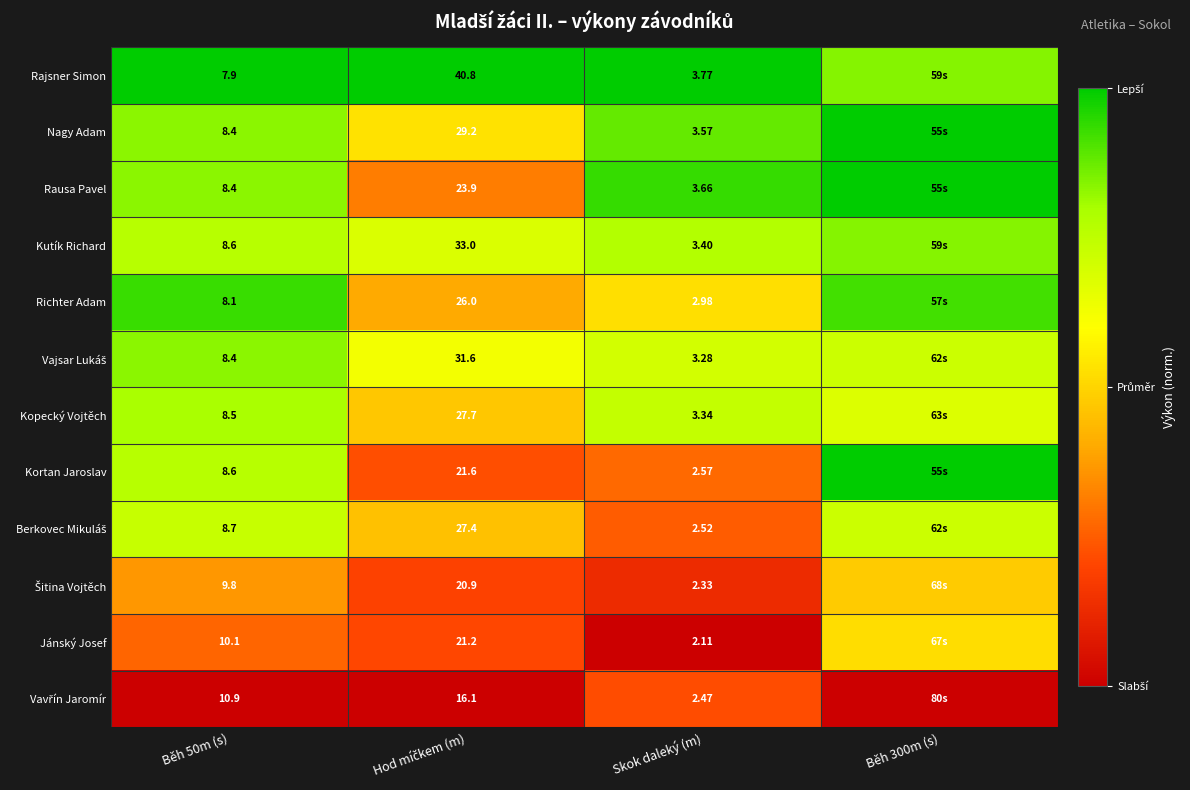

The Vajsar Lukáš series shows 1.2 at Skok daleký (m). True or false?

False